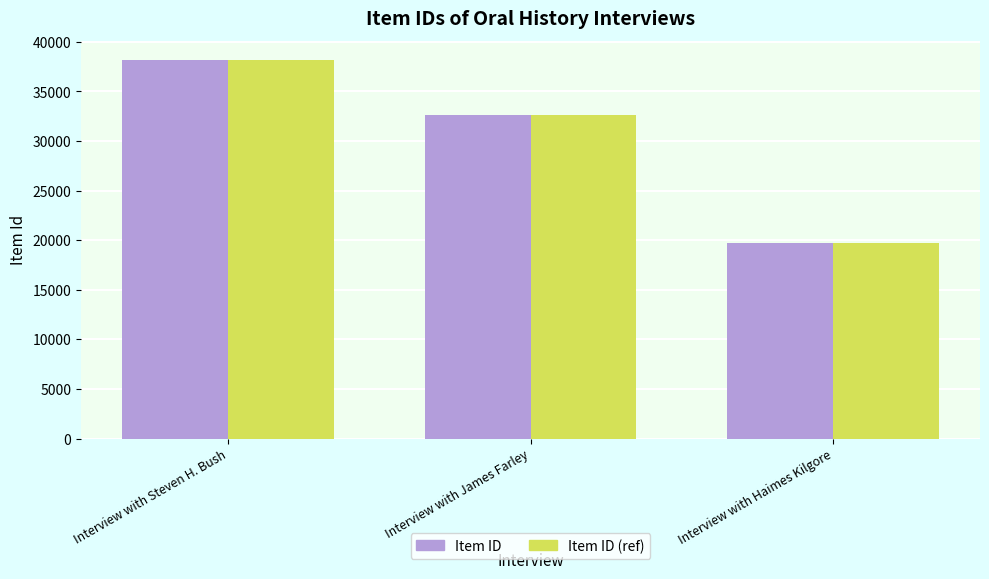

How many Item ID values are between 19746 and 38175?

3